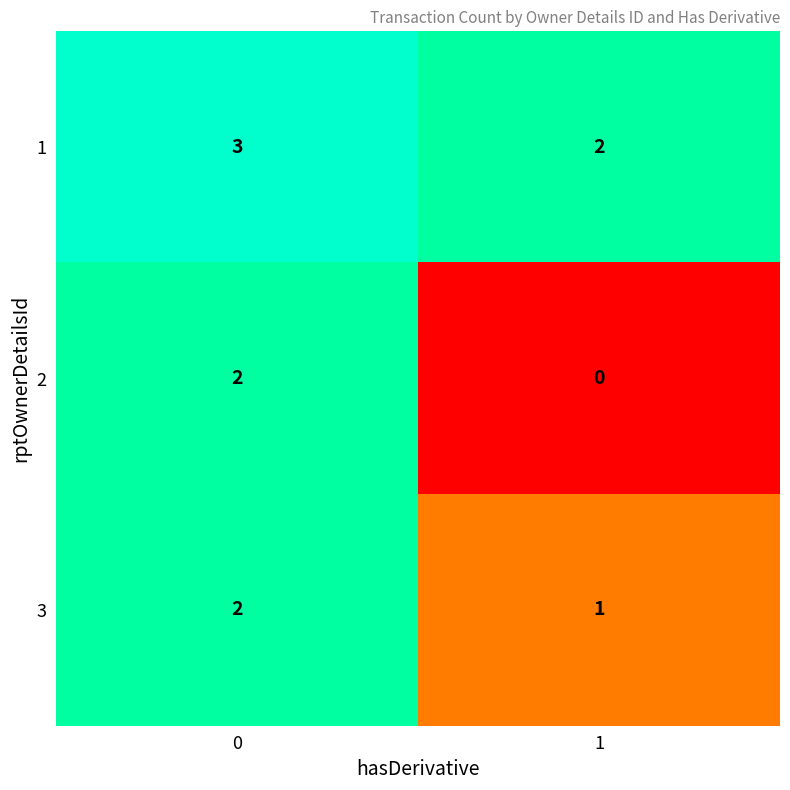

What is the total value across all series at 0?

7